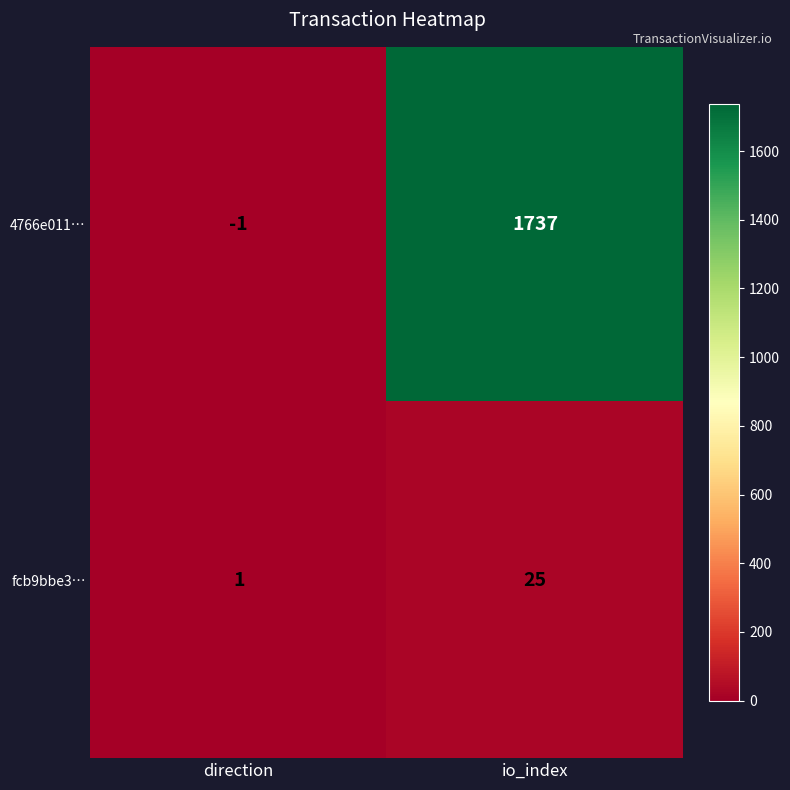

Rank the series by their maximum value, from highest to lowest.

4766e011…, fcb9bbe3…